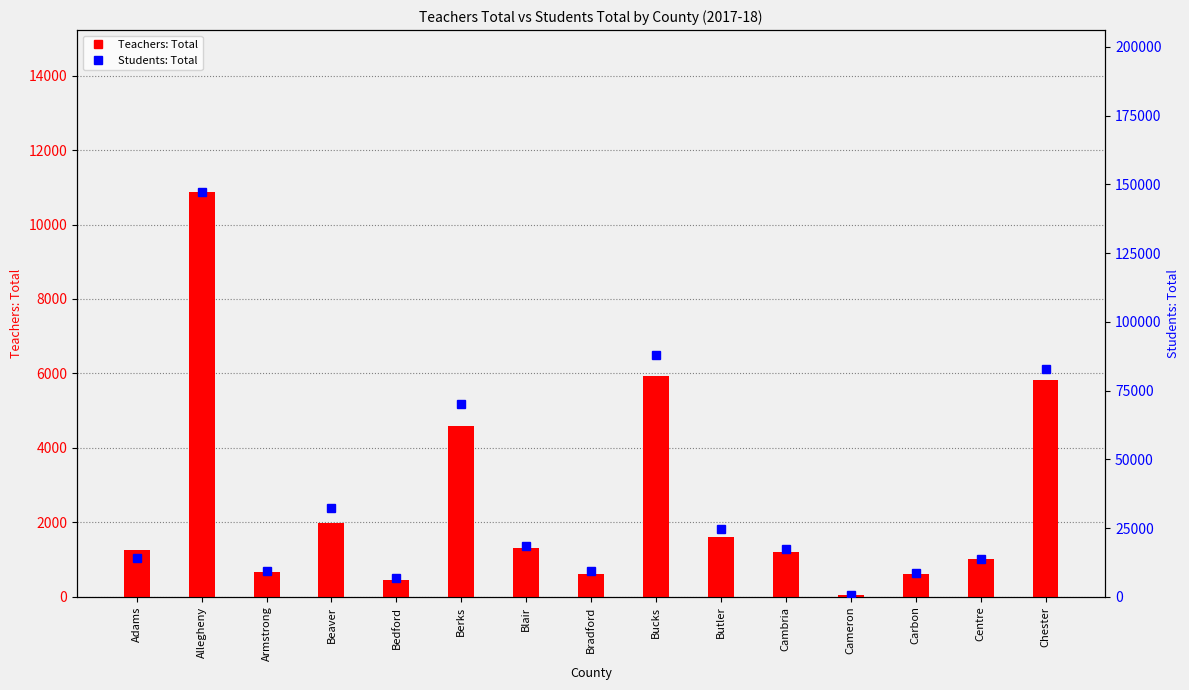

Reading left to right, what are all the values shown in this chart?

Teachers: Total: 1260.6	10872.6	670.1	1973.0	456.9	4596.7	1315.7	612.4	5926.8	1600.0	1193.0	38.9	618.8	1024.5	5823.6
Students: Total: 13969.0	147226.0	9367.0	32305.0	6904.0	70104.0	18411.0	9543.0	88006.0	24643.0	17386.0	551.0	8778.0	13655.0	82755.0